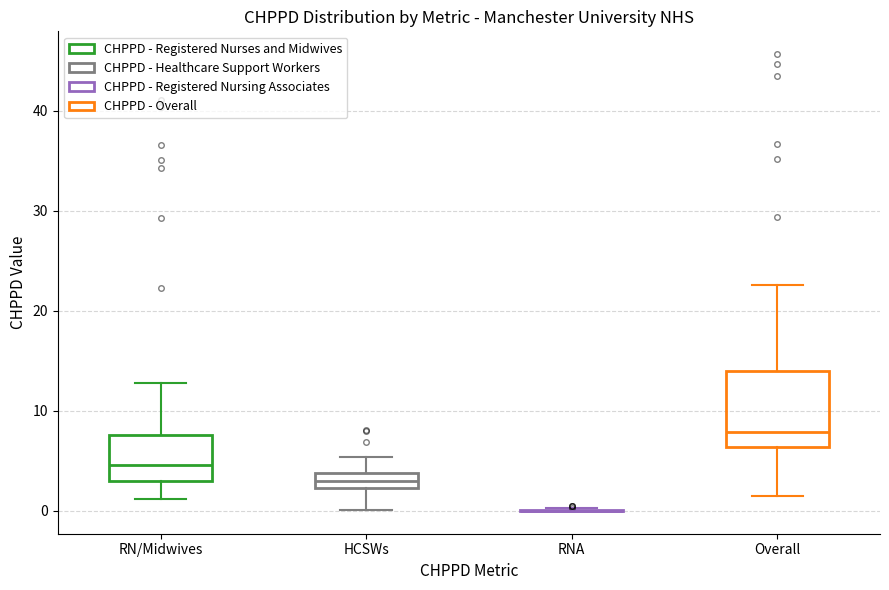

Reading left to right, transcribe this box plot: for each box, give where its median line is, the range the box spans, and where its two whiskers end, as read against the y-axis. The values are not printed on the chart, so give them approximately, as read against the axis.

RN/Midwives: median 5, box 3 to 8, whiskers 1 to 13
HCSWs: median 3, box 2 to 4, whiskers 0 to 5
RNA: box collapsed to a line at 0, whiskers 0 to 0
Overall: median 8, box 6 to 14, whiskers 2 to 23